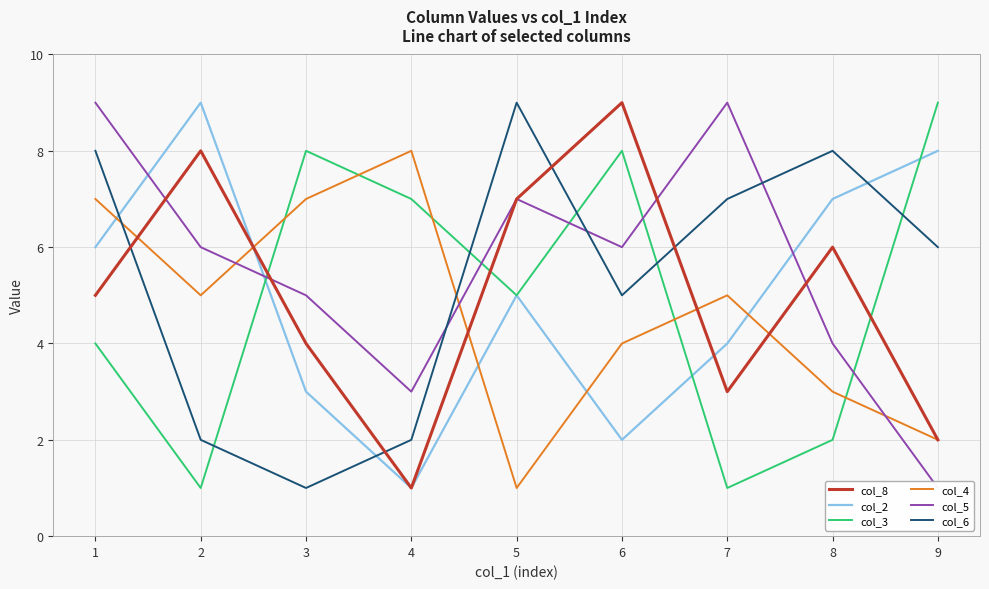

At which label does col_3 reach its peak?

9